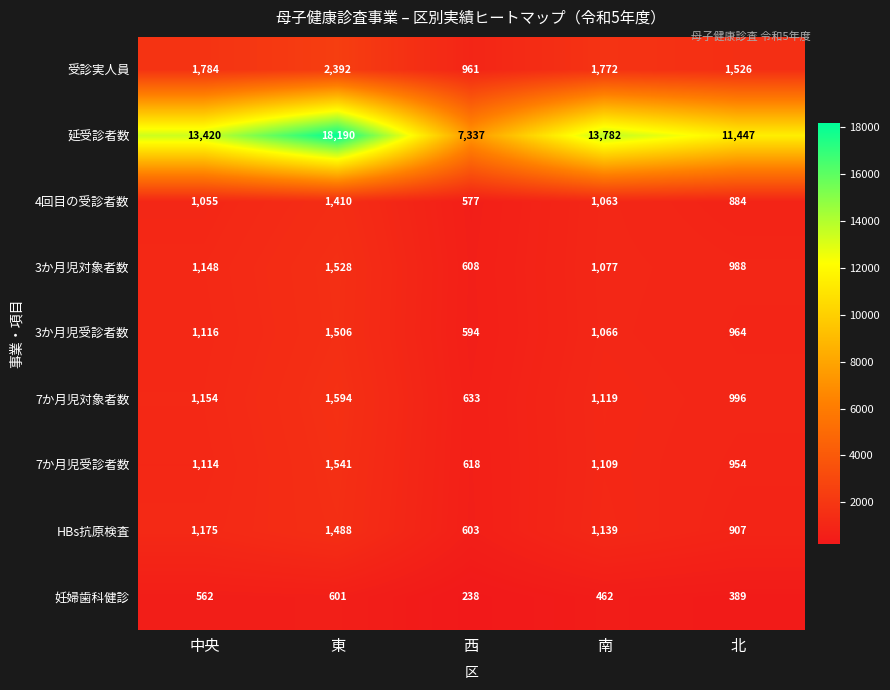

At which label does HBs抗原検査 reach its minimum?

西